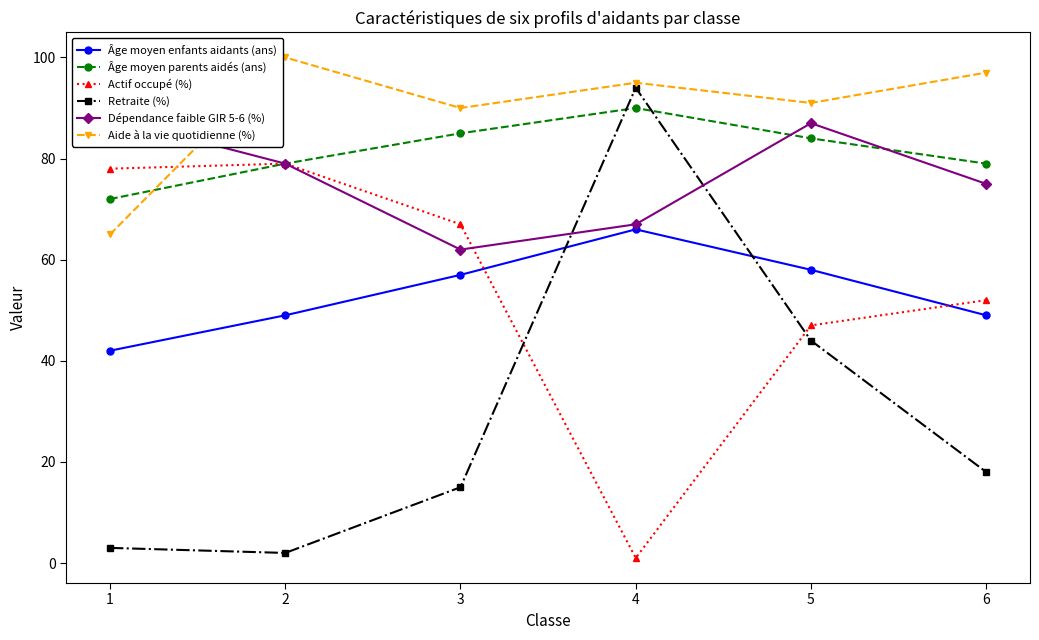

What is the maximum value shown in the chart?

100